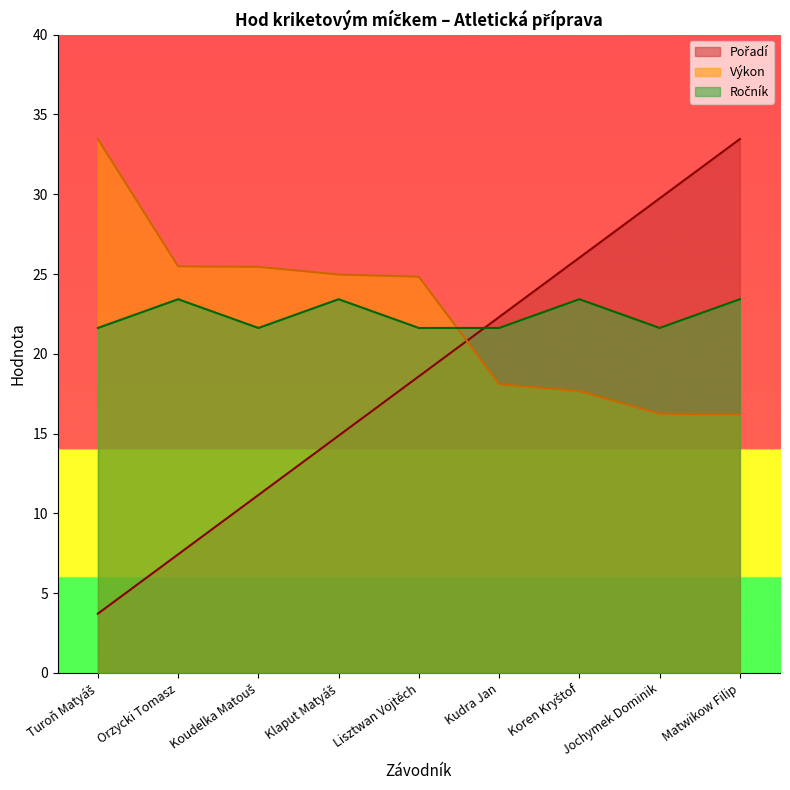

At which category is the sum across all series the highest?

Matwikow Filip